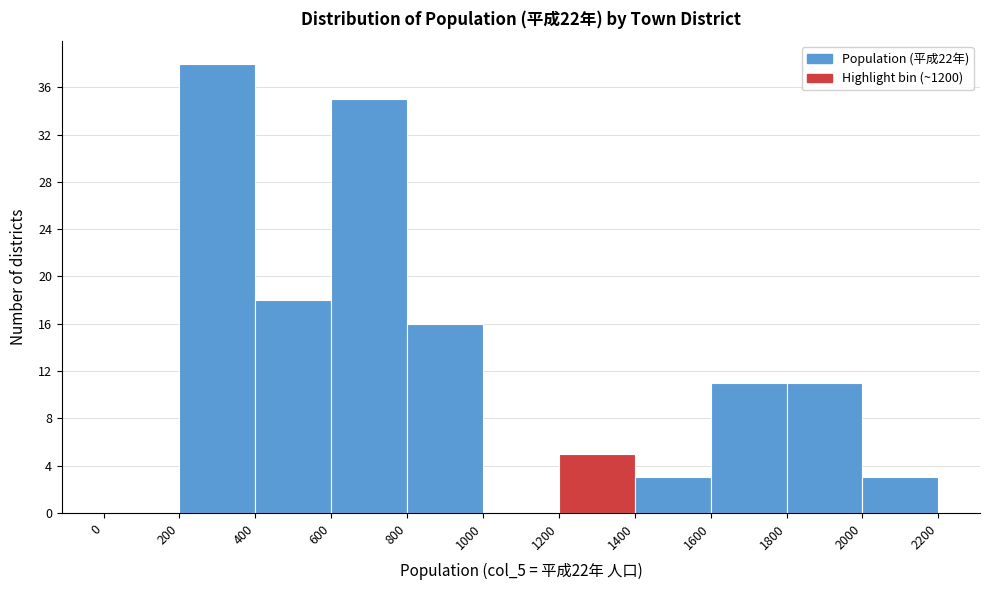

Over which range of the x-axis is the bar tallest?

200 to 400